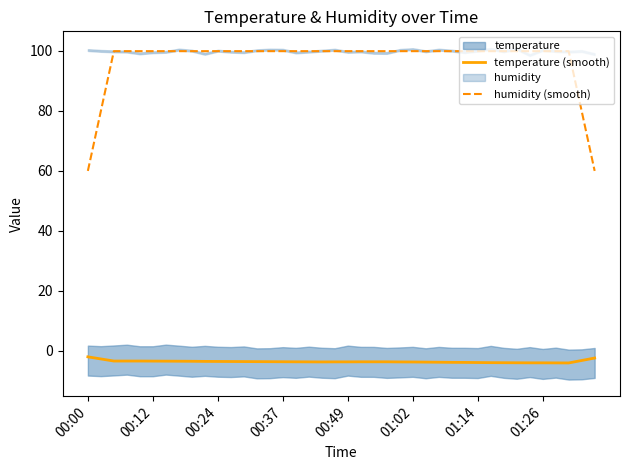

What is the maximum value for humidity (smooth)?

99.9